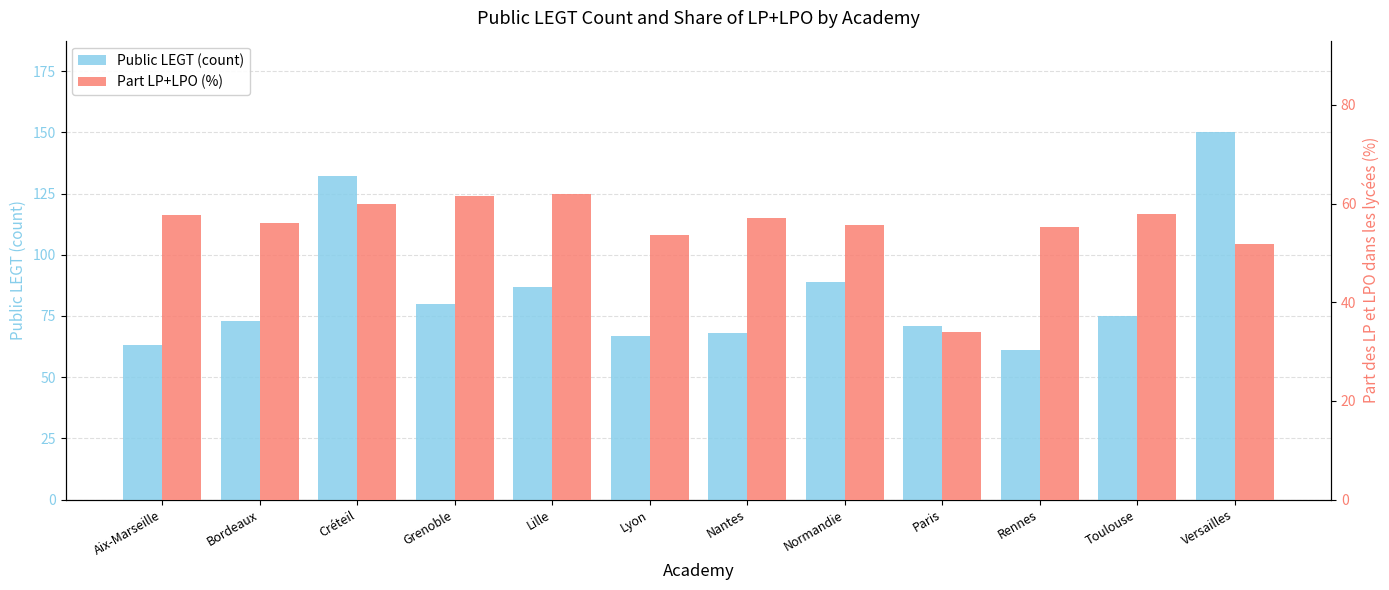

The value of Public LEGT (count) at Aix-Marseille is 96.9. True or false?

False